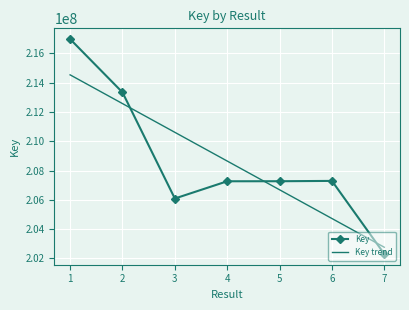

After their last crossing, which series has the higher values: Key trend or Key?

Key trend